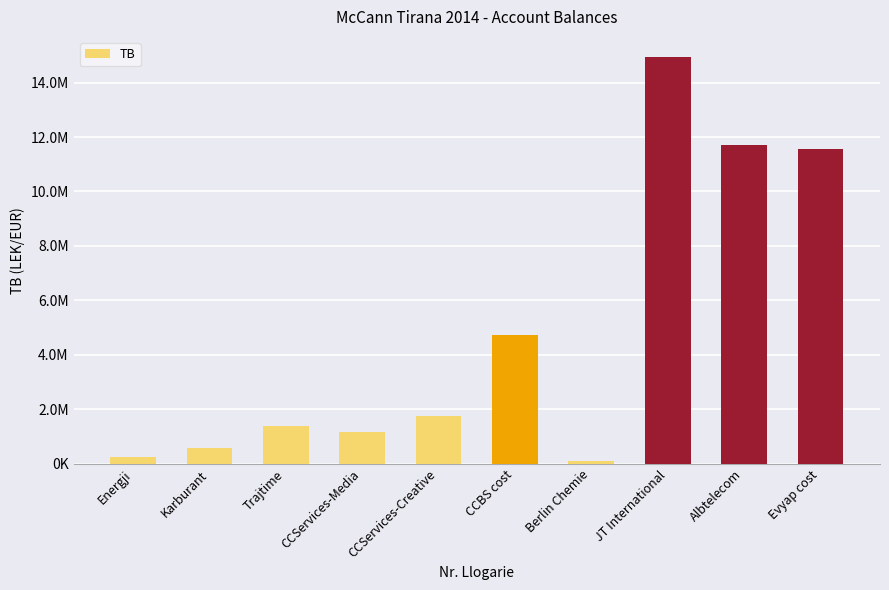

Reading left to right, list all the values displayed in this chart.

250227.1	588118.9	1366068.5	1149043.7	1735151.5	4735066.9	105900.0	14931158.8	11717876.6	11574631.1